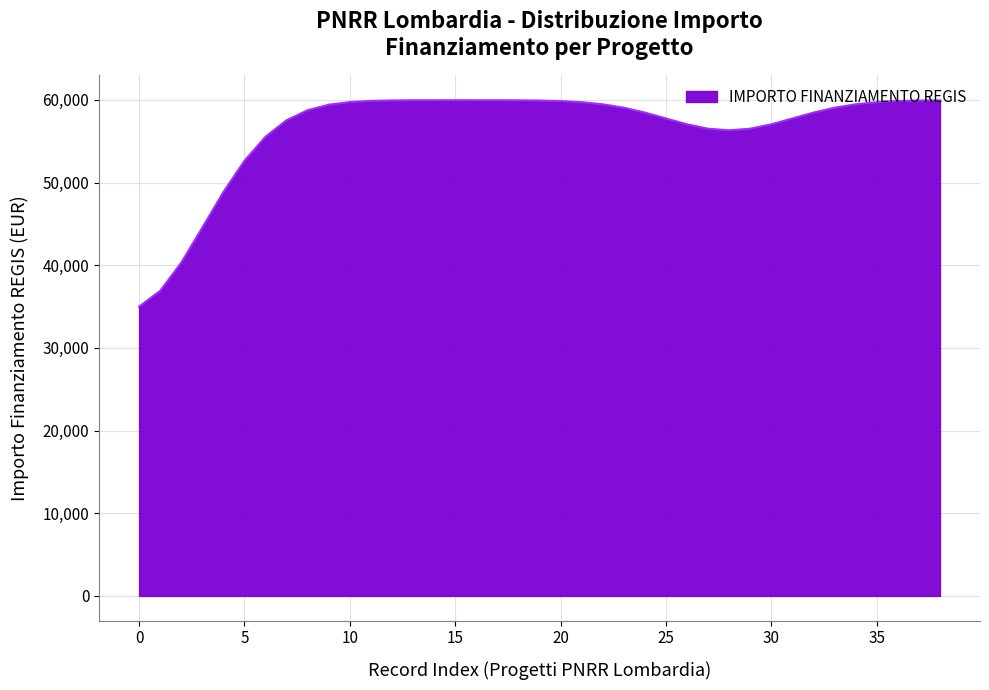

What is the smallest value displayed?

34994.9